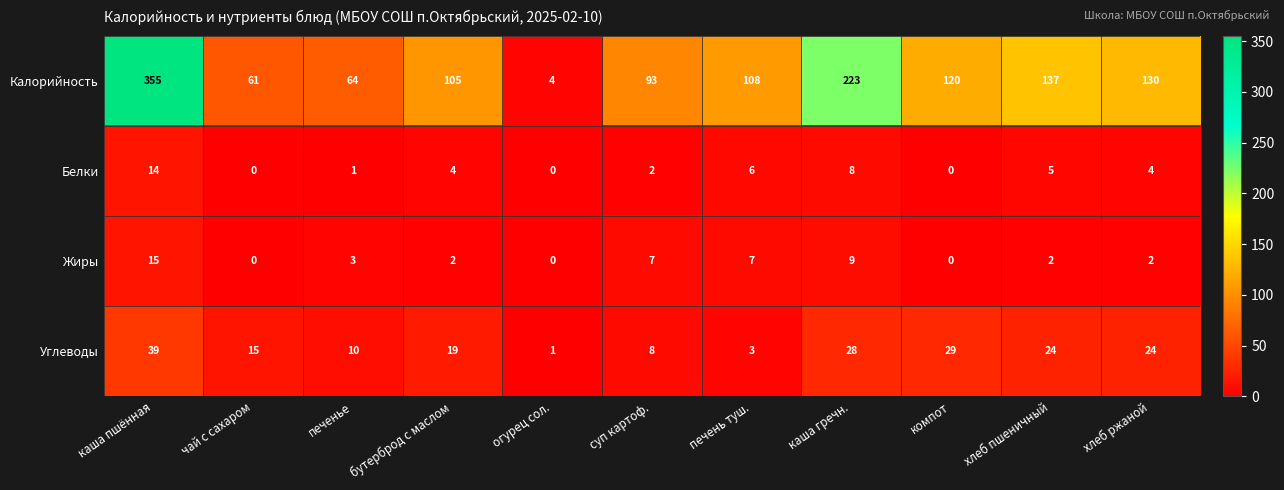

What is the greatest value displayed?

355